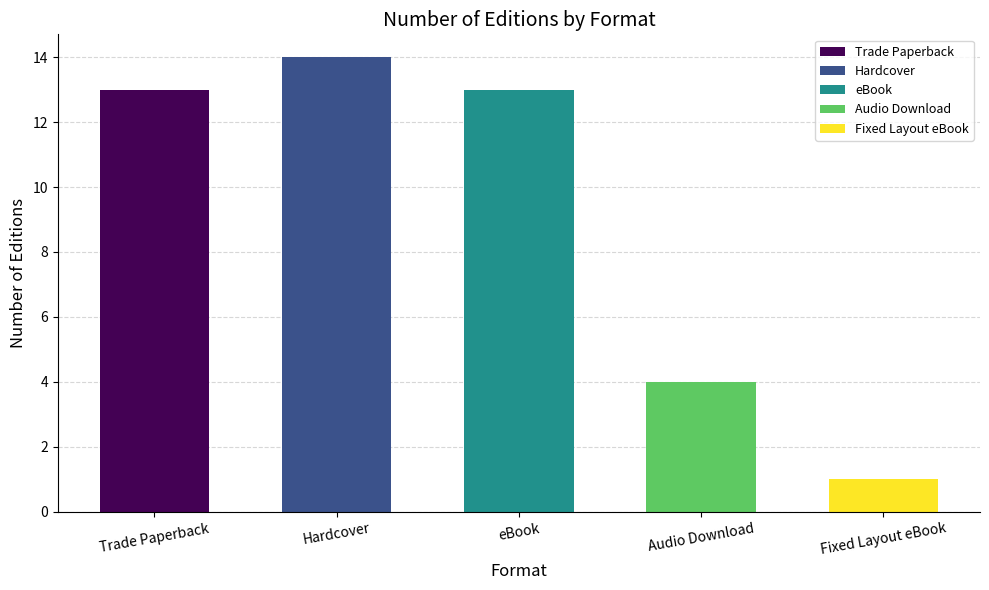

The value at Trade Paperback is 9. True or false?

False